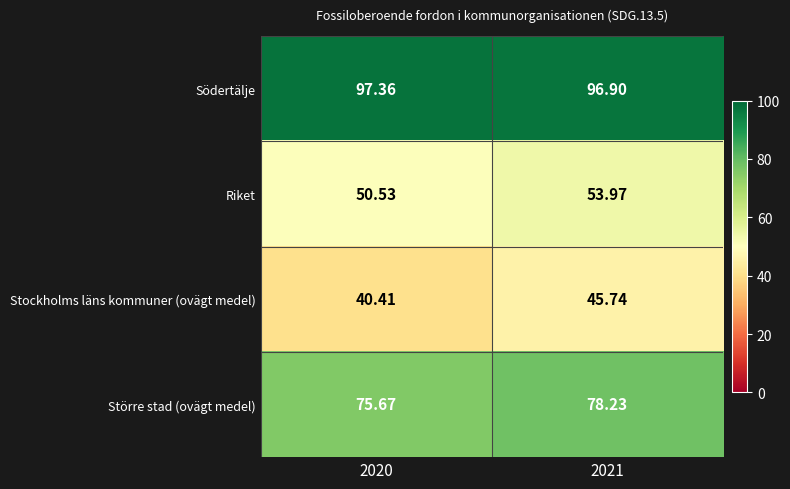

List the series in order of their overall mean, lowest first.

Stockholms läns kommuner (ovägt medel), Riket, Större stad (ovägt medel), Södertälje